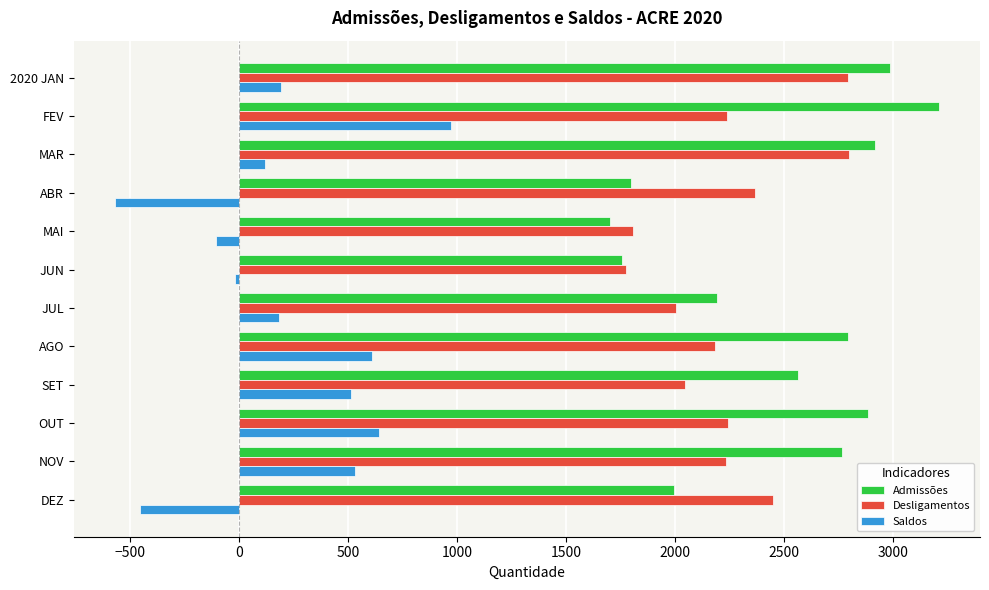

True or false: Saldos has a value of -453 at DEZ.

True